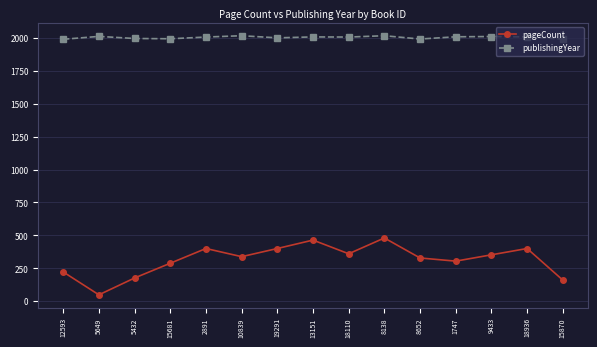

In pageCount, how many points are higher than both neighbors (excluding endpoints)?

4